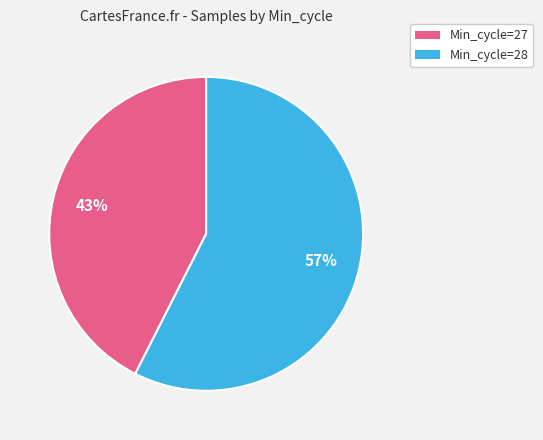

Does any single category account for the majority?

Yes